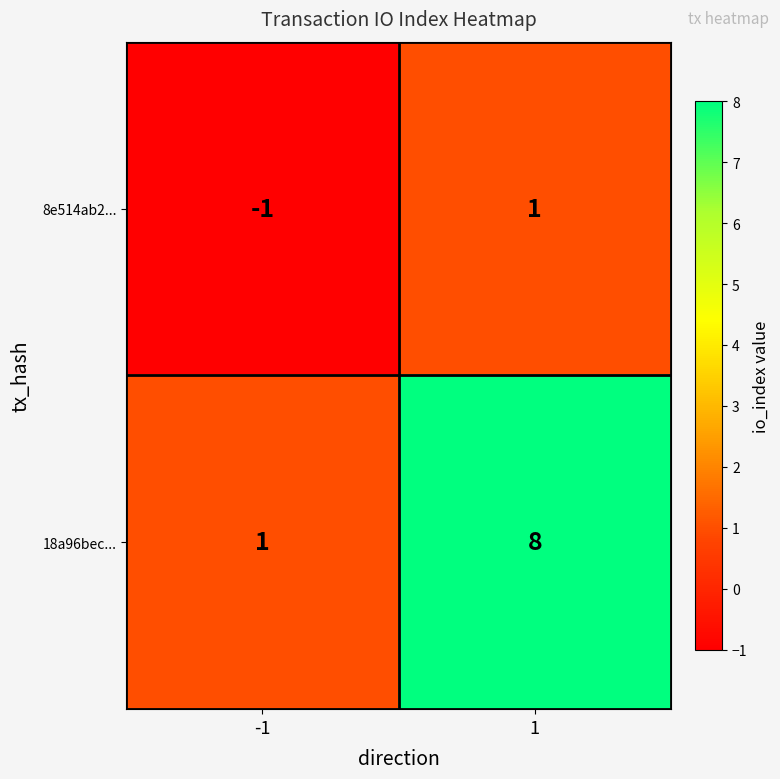

True or false: 18a96bec... has a value of 8 at 1.

True